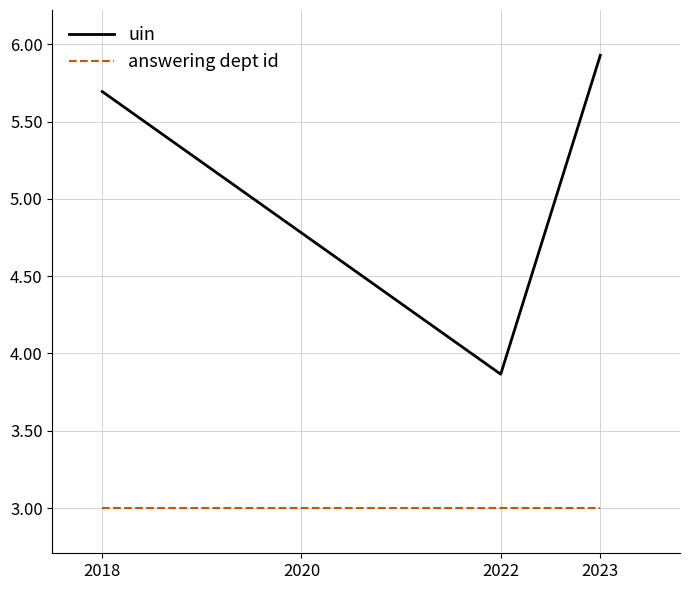

Does the chart display data point markers on the line(s)?

No